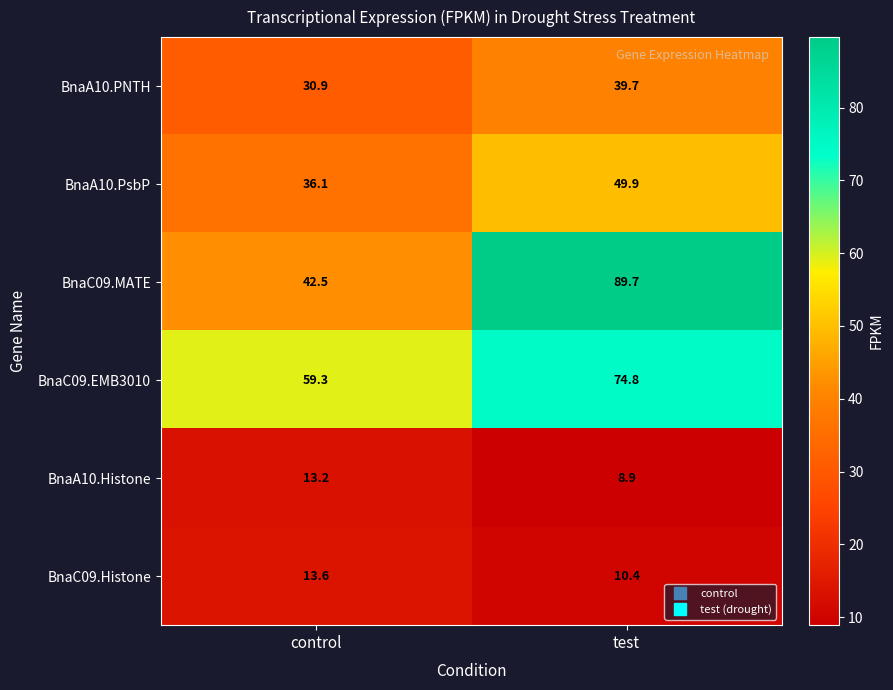

Rank the series at test from lowest to highest value.

BnaA10.Histone, BnaC09.Histone, BnaA10.PNTH, BnaA10.PsbP, BnaC09.EMB3010, BnaC09.MATE